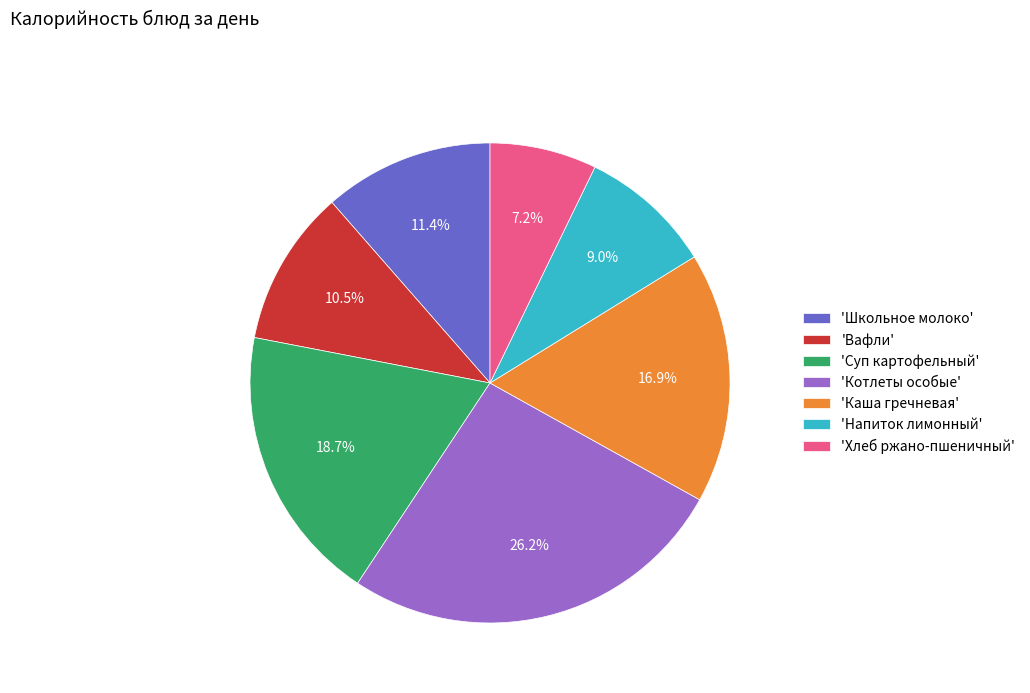

What is the smallest slice in the pie chart?

'Хлеб ржано-пшеничный'